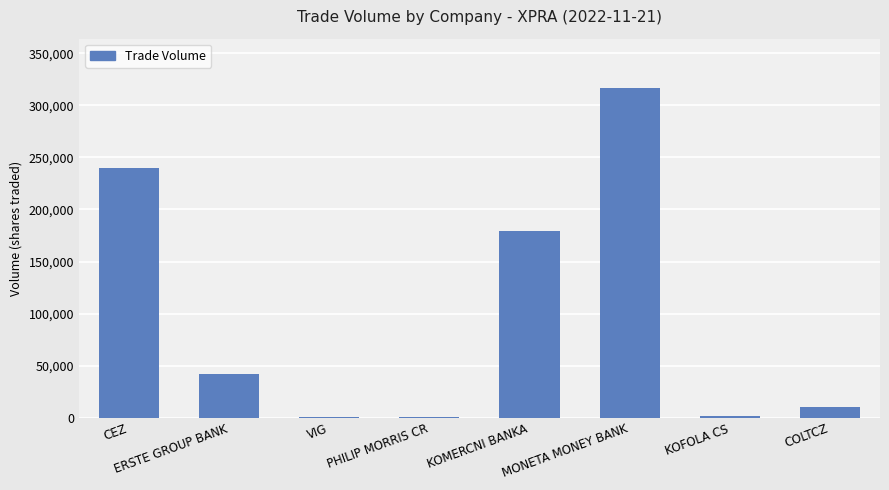

Which has a higher value, PHILIP MORRIS CR or COLTCZ?

COLTCZ